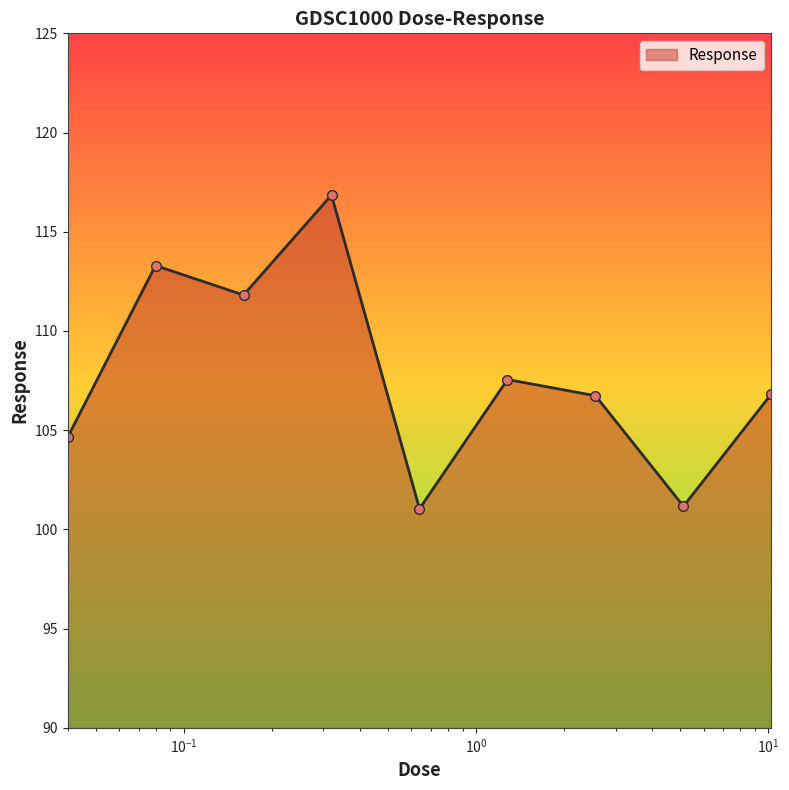

How many lines are shown in the chart?

1